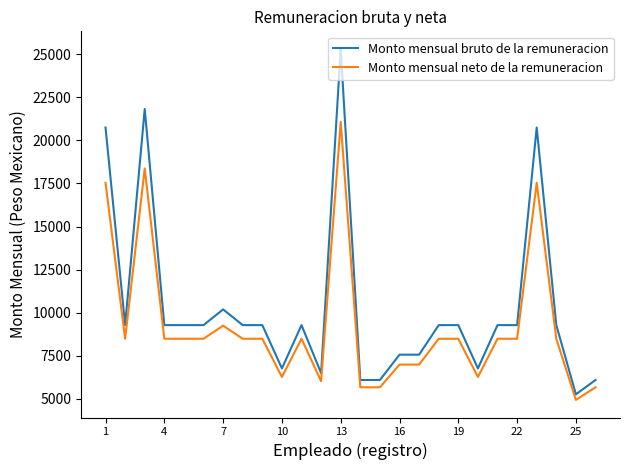

True or false: Monto mensual neto de la remuneracion has more than 2 points higher than both neighbors.

True